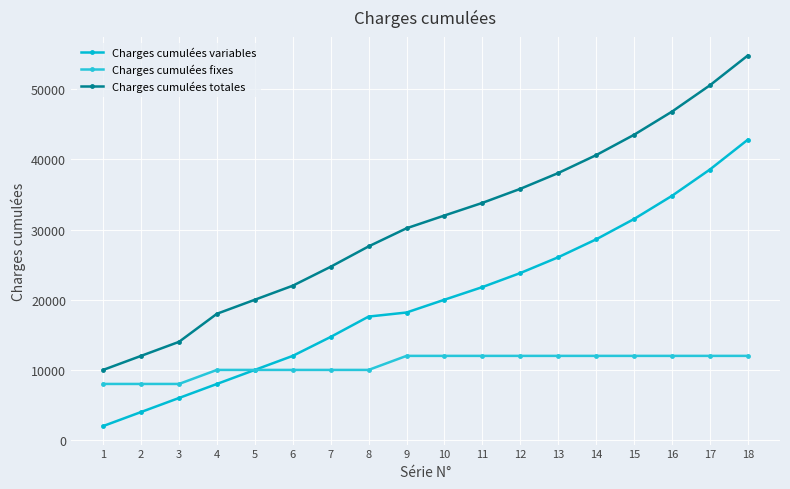

Rank the series at 11 from lowest to highest value.

Charges cumulées fixes, Charges cumulées variables, Charges cumulées totales